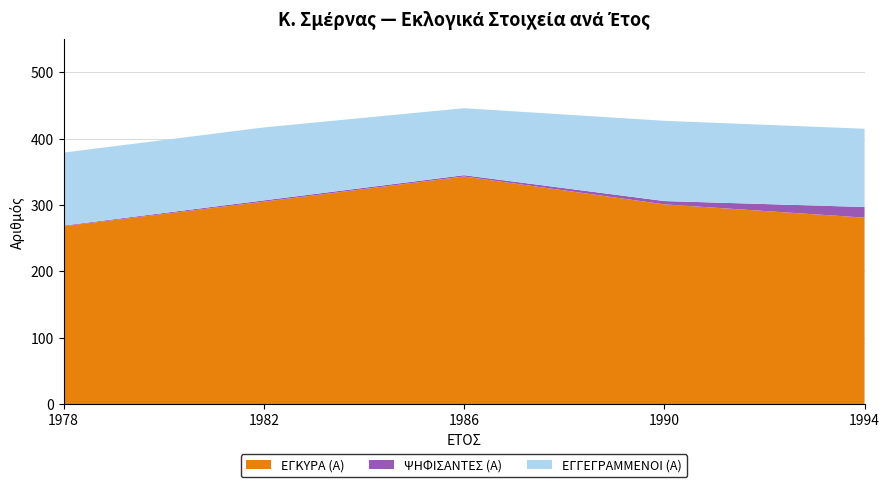

Reading left to right, list all the values displayed in this chart.

ΕΓΓΕΓΡΑΜΜΕΝΟΙ (Α): 379	417	446	427	415
ΨΗΦΙΣΑΝΤΕΣ (Α): 269	307	345	306	297
ΕΓΚΥΡΑ (Α): 268	305	343	301	281